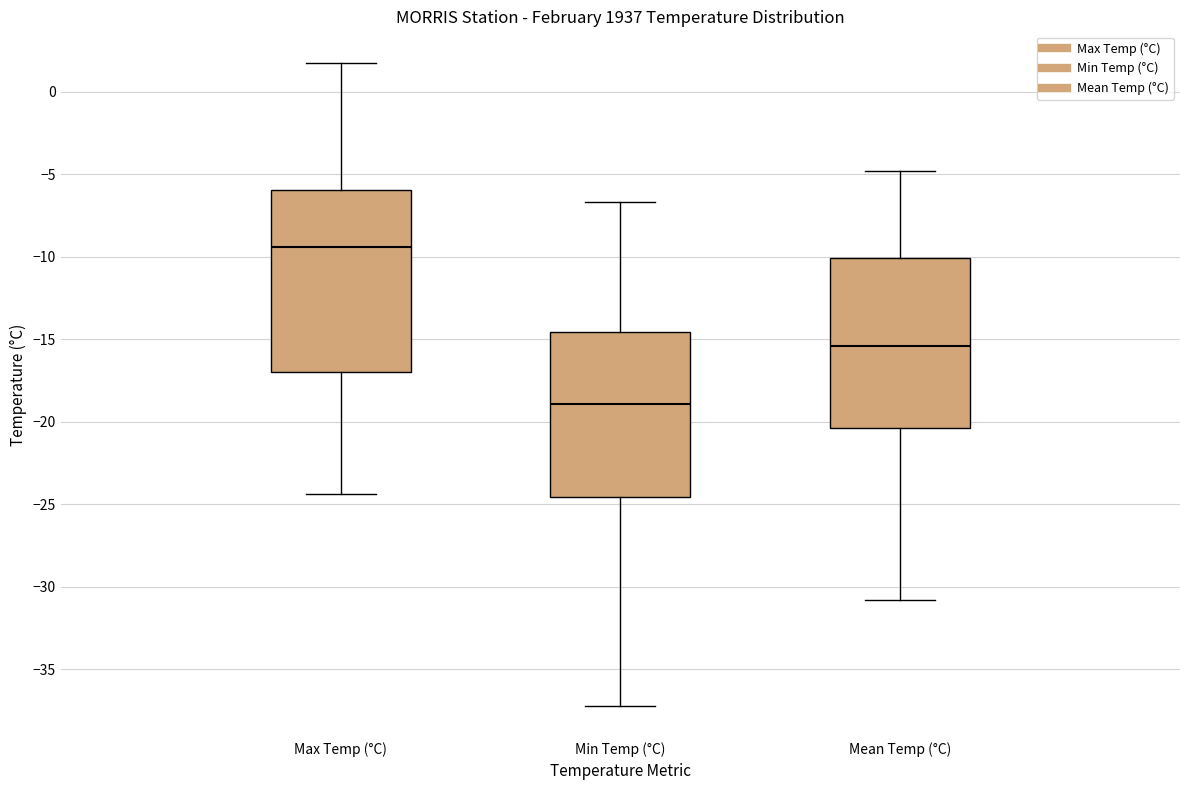

Which box's median line is the lowest?

Min Temp (°C)